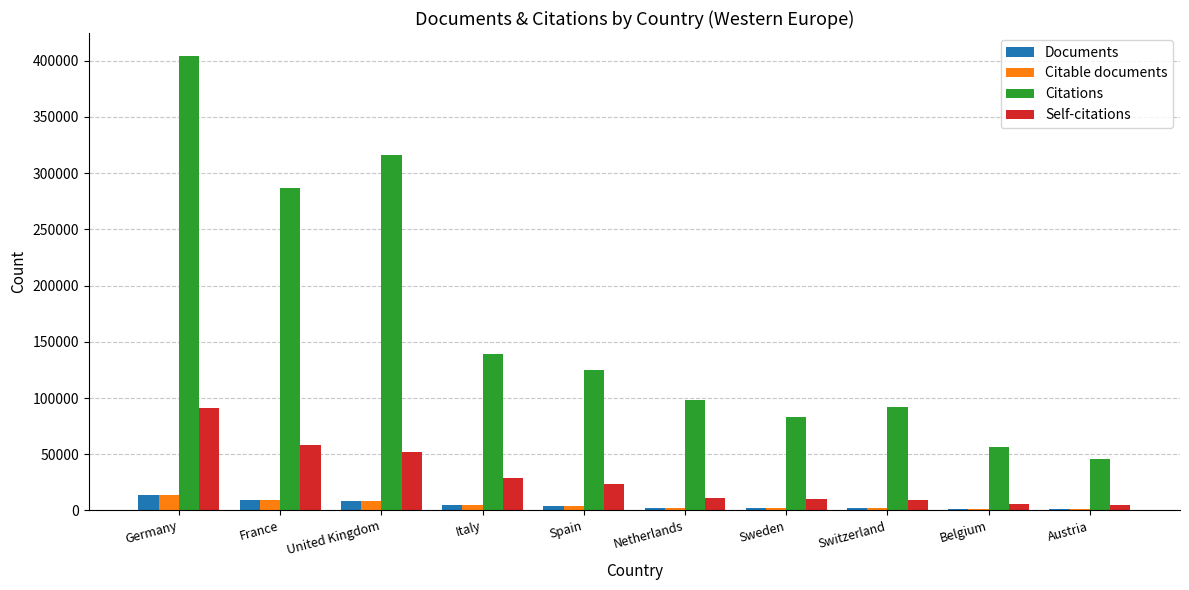

At which label does Citations reach its minimum?

Austria